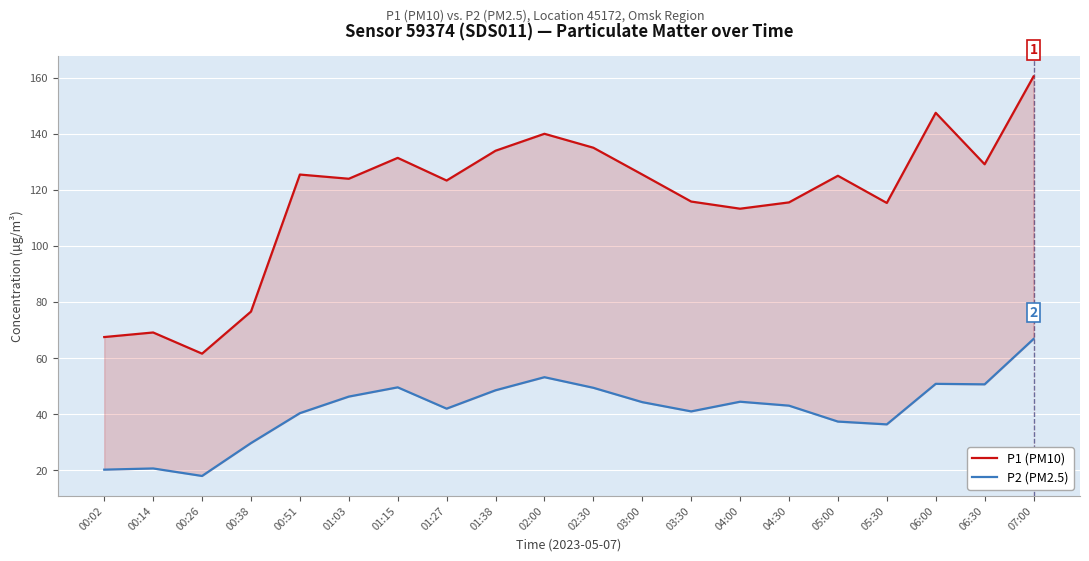

Which category has the lowest value in the P2 (PM2.5) series?

00:26